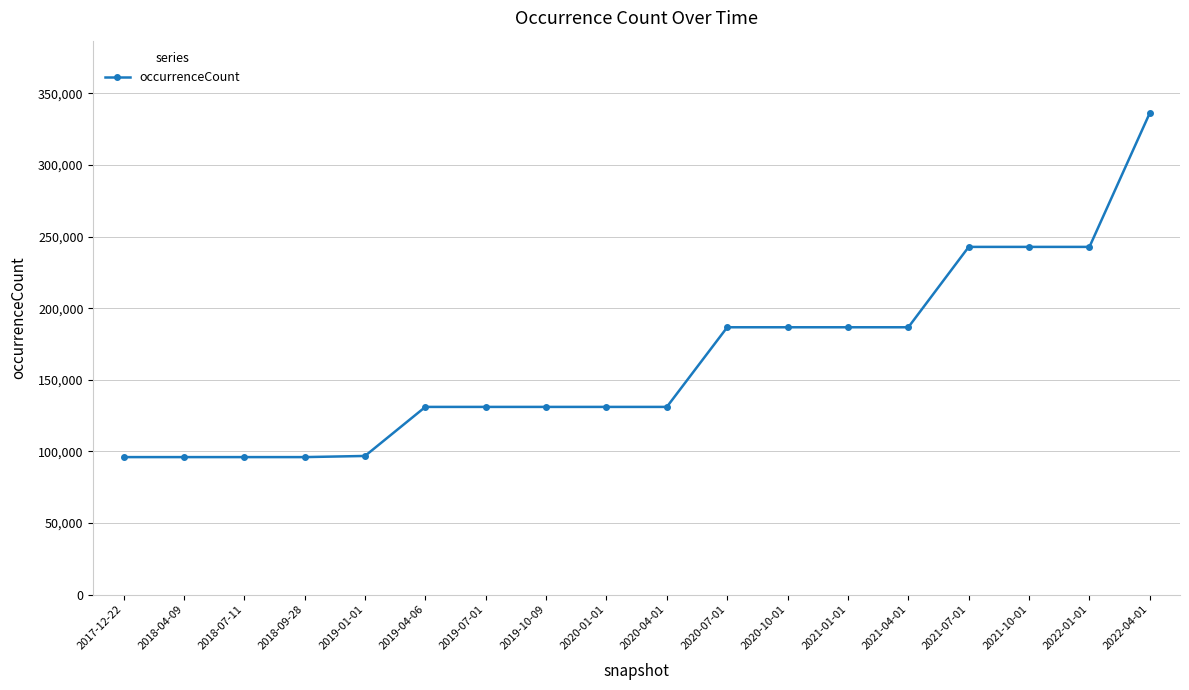

What is the value of the 11th point from the left?

186697